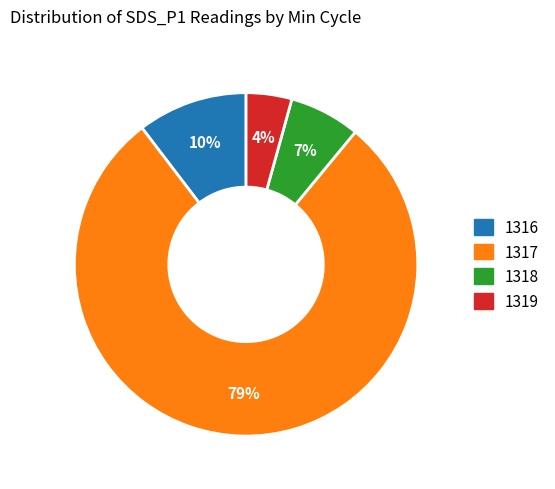

Does any single category account for the majority?

Yes